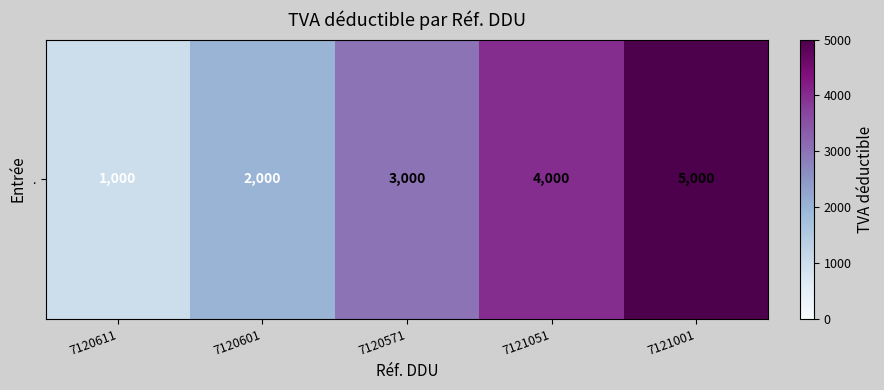

The chart shows a value of 1000 at 7120611. True or false?

True